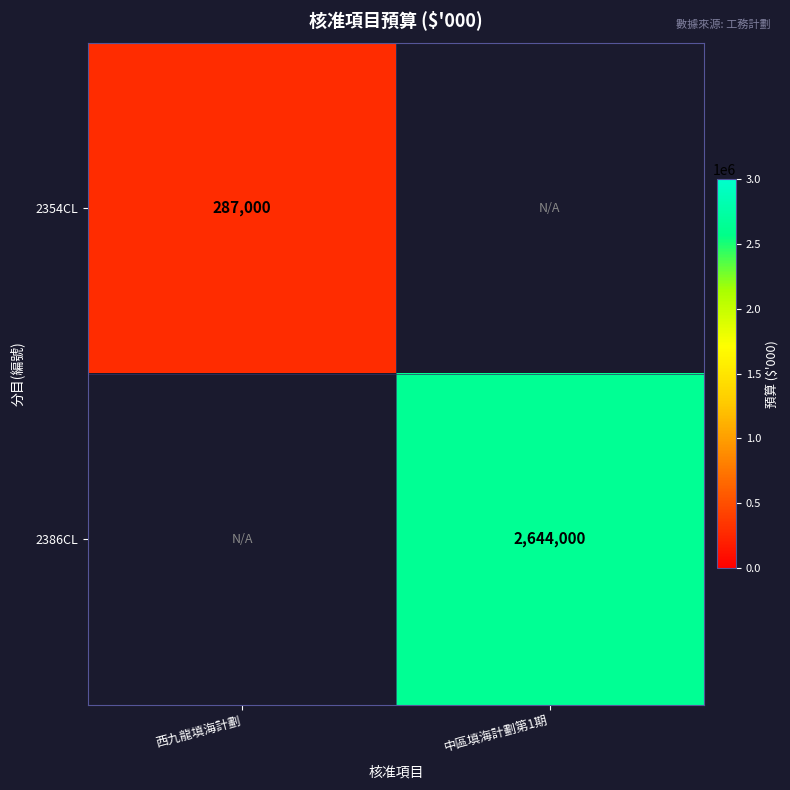

Is it true that 2386CL equals 2644000 at 中區填海計劃第1期?

True